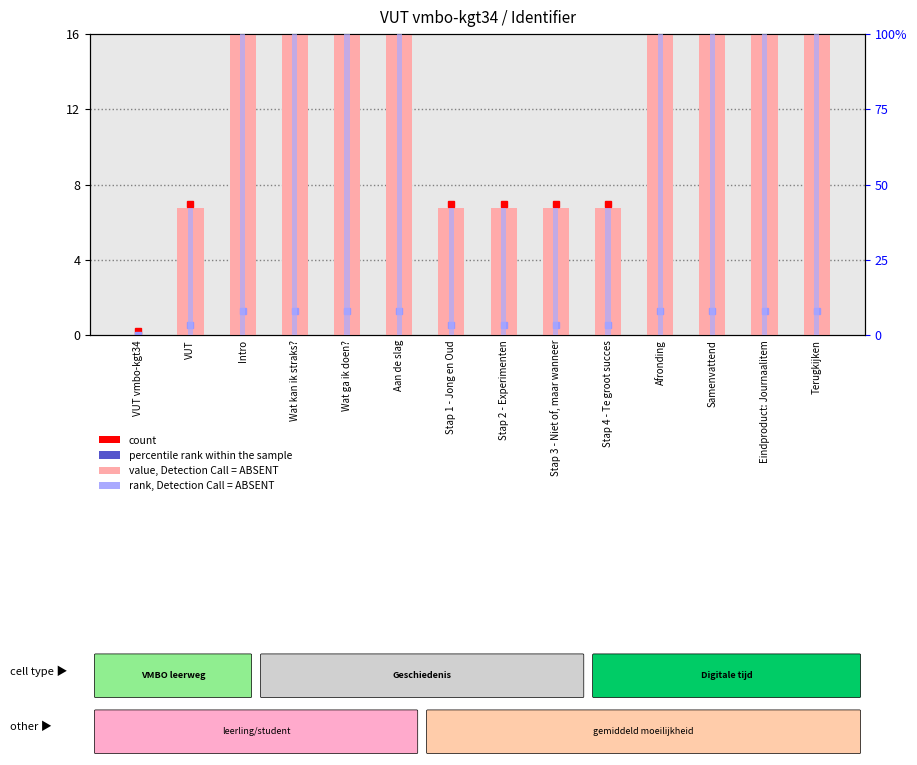

What is the maximum value for value, Detection Call = ABSENT?

16.0